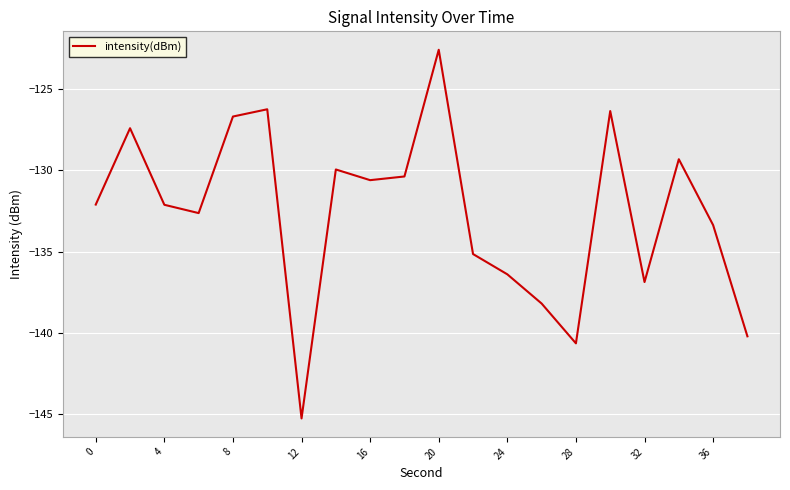

What is the minimum value shown in the chart?

-145.3